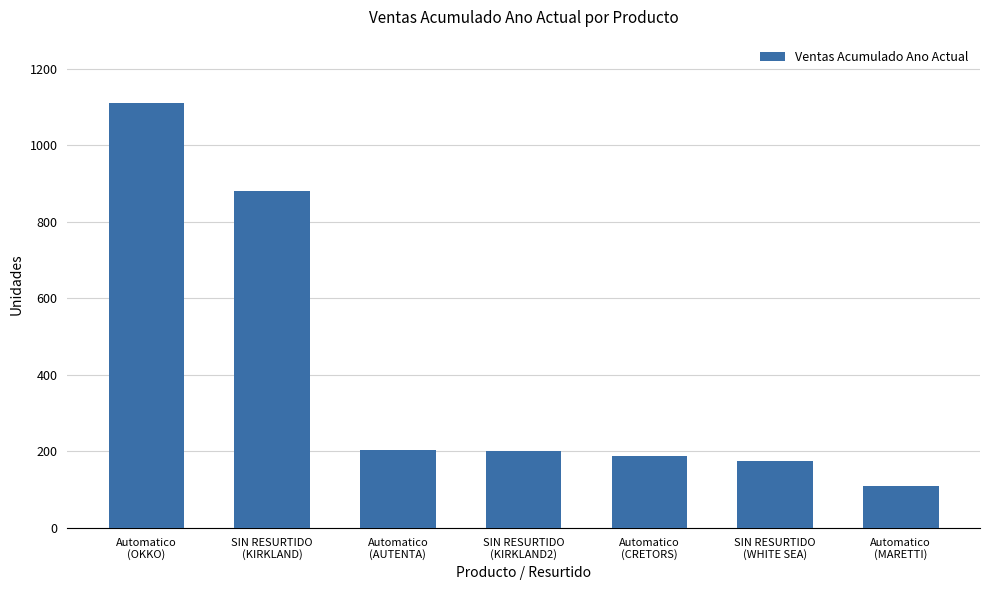

The chart shows a value of 84 at Automatico
(CRETORS). True or false?

False